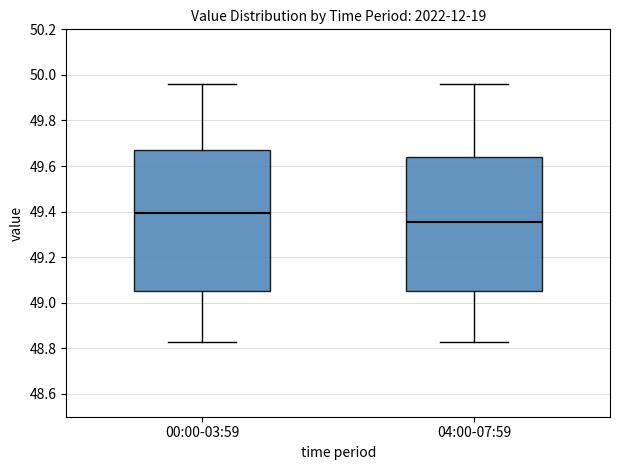

Reading left to right, transcribe this box plot: for each box, give where its median line is, the range the box spans, and where its two whiskers end, as read against the y-axis. The values are not printed on the chart, so give them approximately, as read against the axis.

00:00-03:59: median 49.40, box 49.06 to 49.68, whiskers 48.84 to 49.96
04:00-07:59: median 49.36, box 49.06 to 49.64, whiskers 48.84 to 49.96